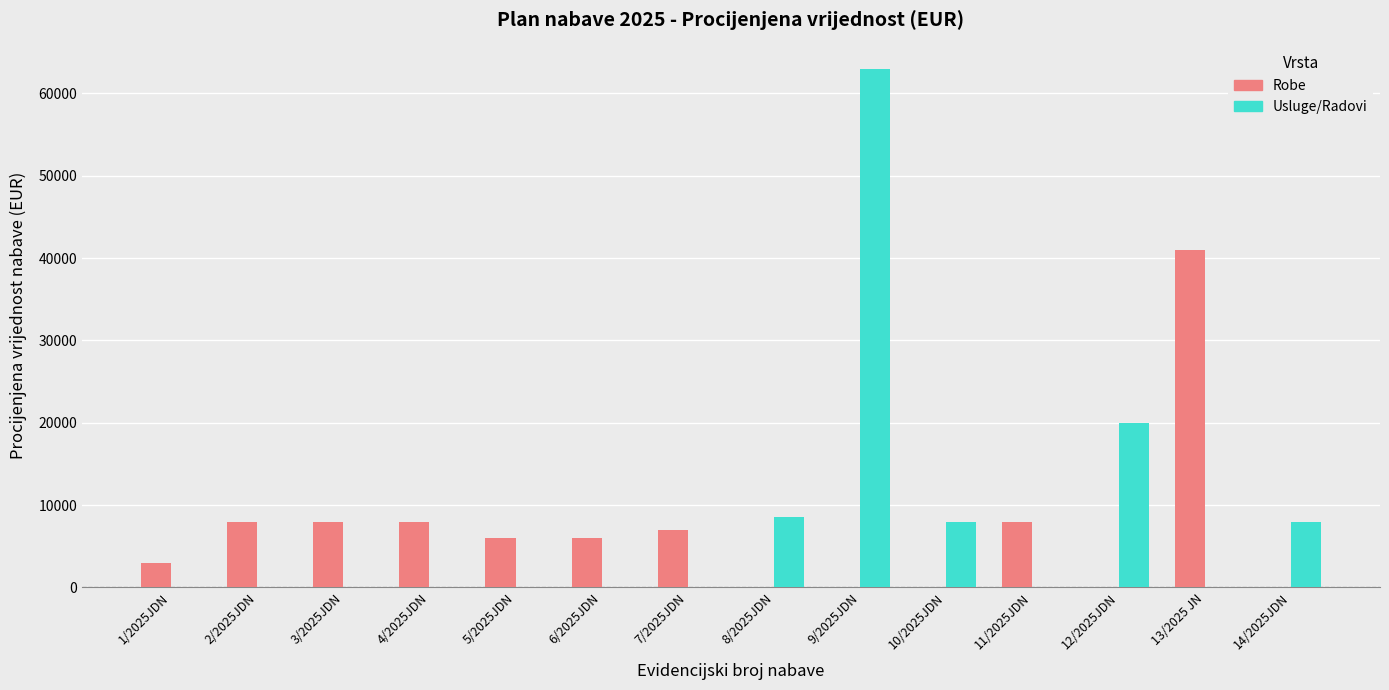

What is the maximum value shown in the chart?

63000